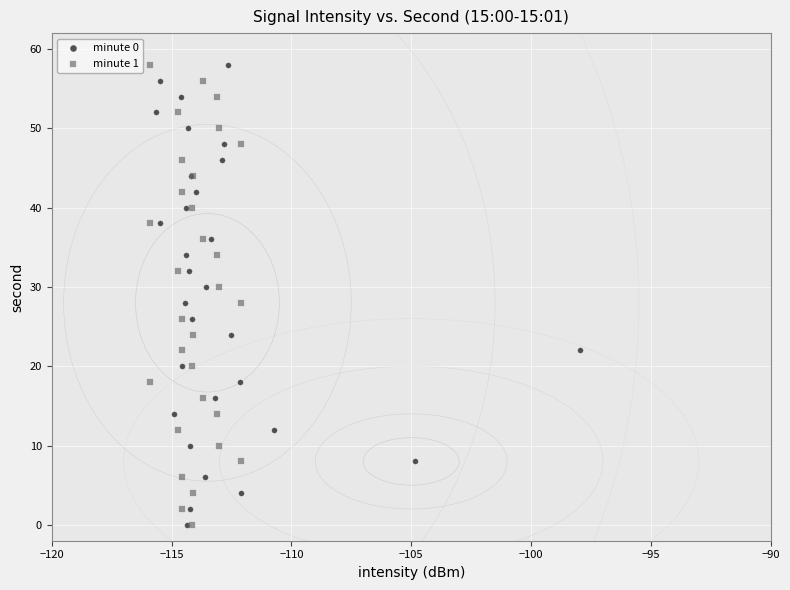

What are all the series names shown in the legend?

minute 0, minute 1